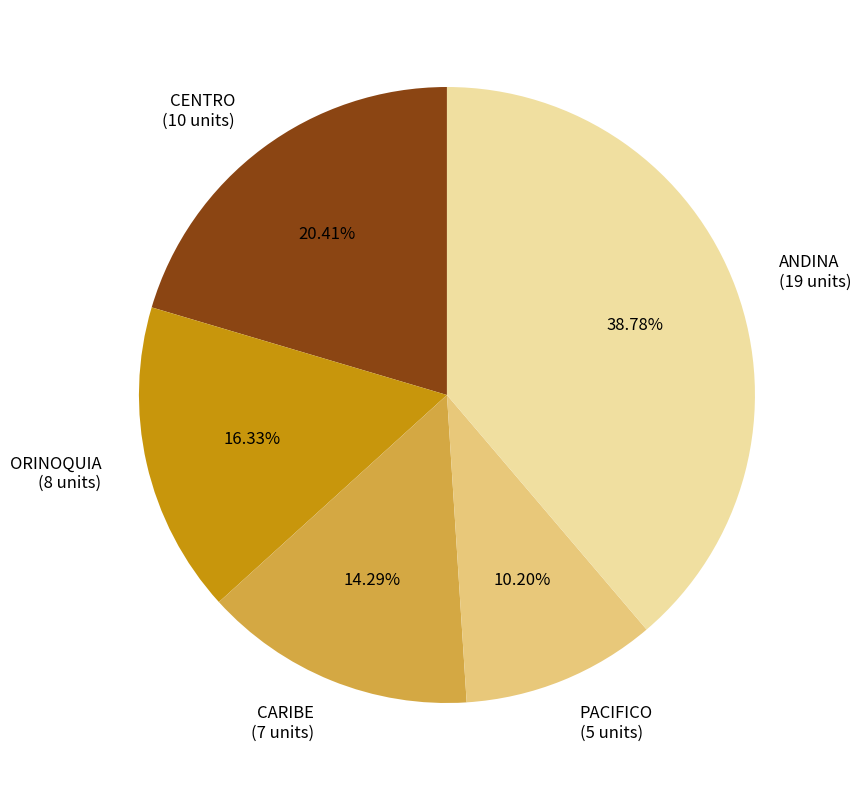

Is the sum of CARIBE and ORINOQUIA greater than half?

No